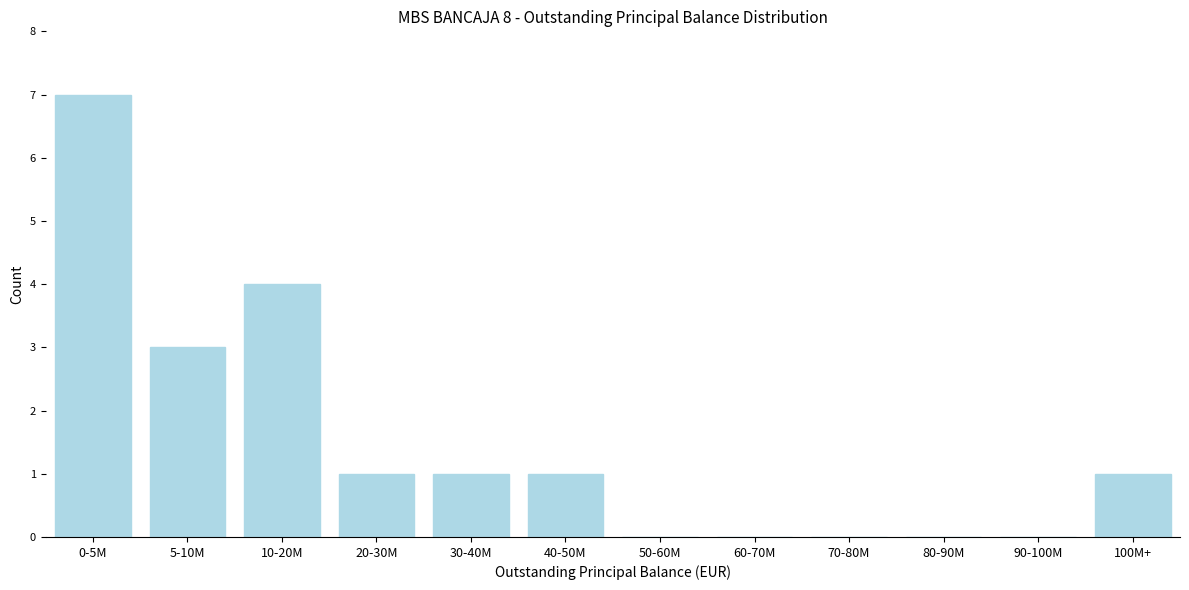

Reading left to right, transcribe all the data shown in this chart.

0-5M=7	5-10M=3	10-20M=4	20-30M=1	30-40M=1	40-50M=1	50-60M=0	60-70M=0	70-80M=0	80-90M=0	90-100M=0	100M+=1